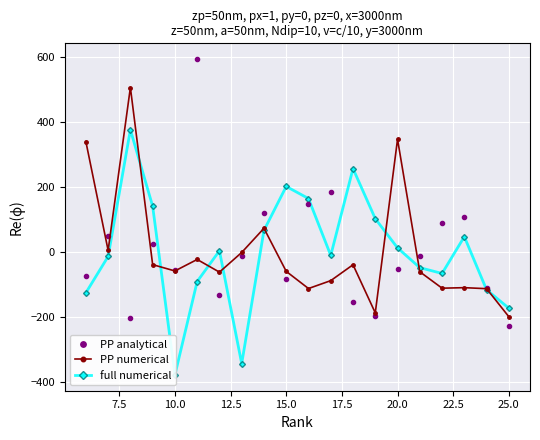

How many interior local valleys does the PP analytical series have?

5